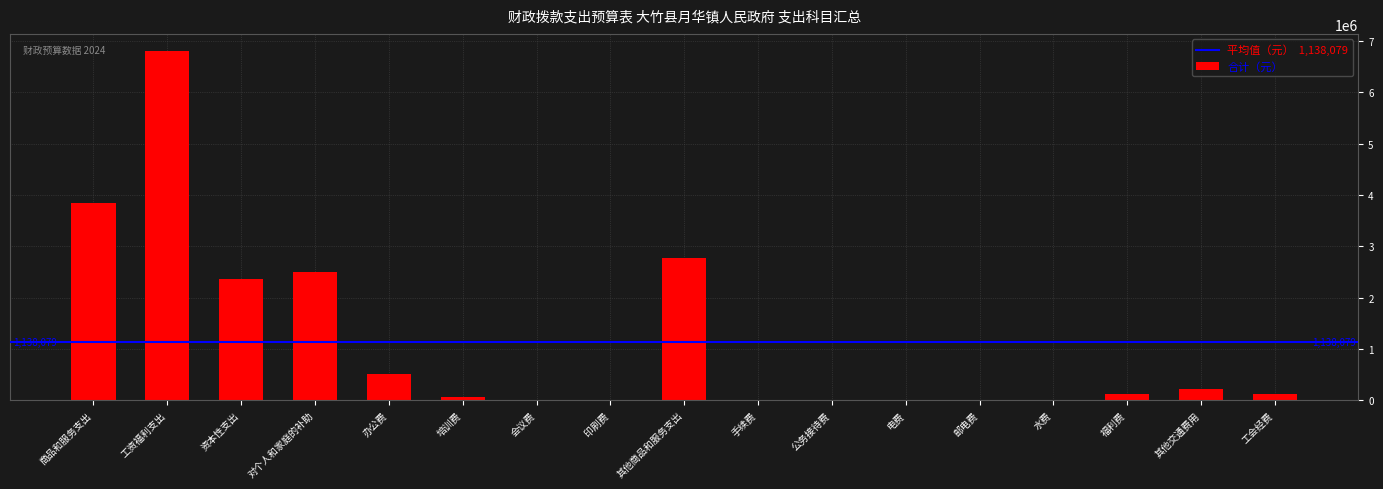

What is the change in value from 办公费 to 福利费?

-385592.0